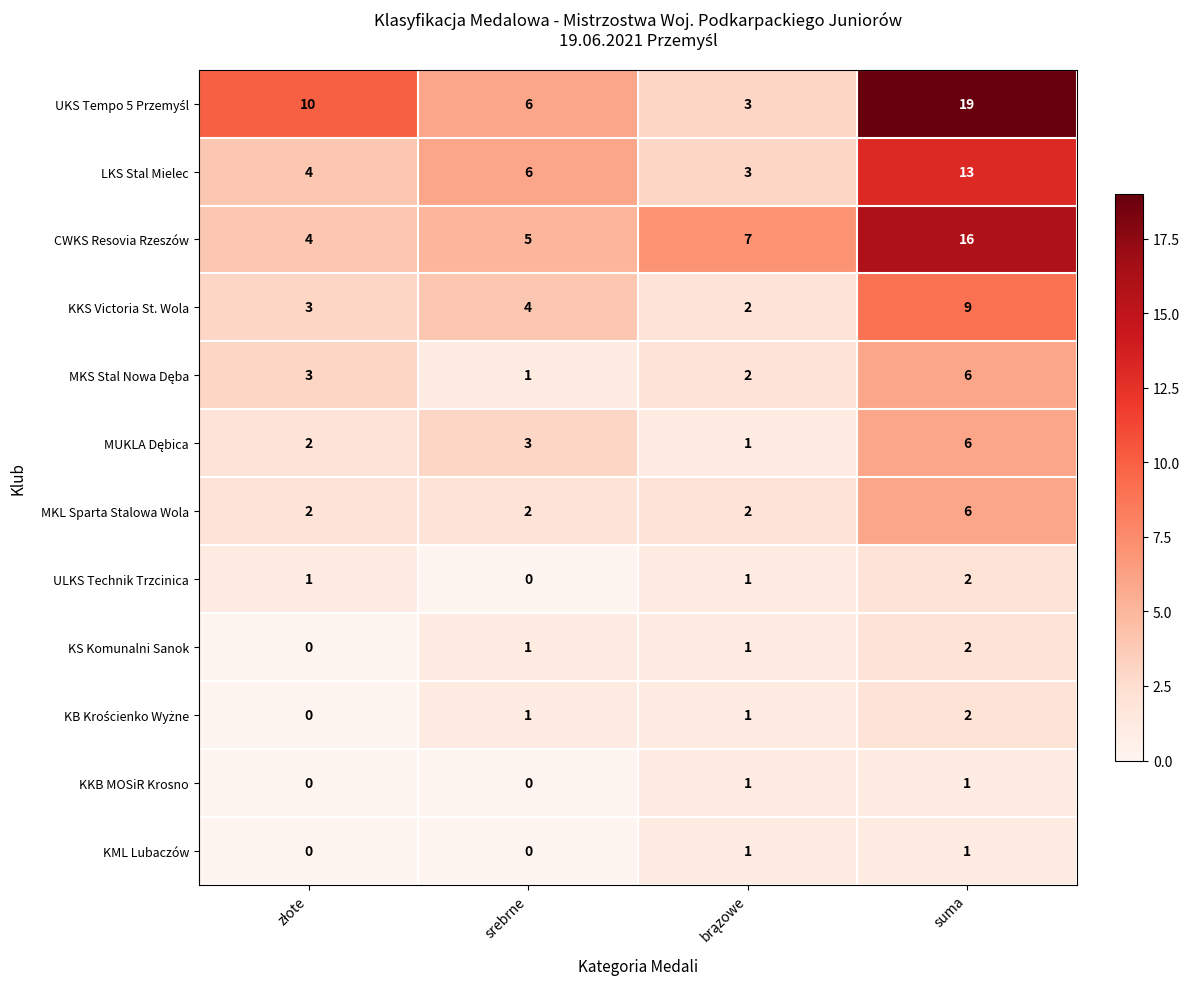

What is the difference between the maximum and second lowest values in the KKS Victoria St. Wola series?

6